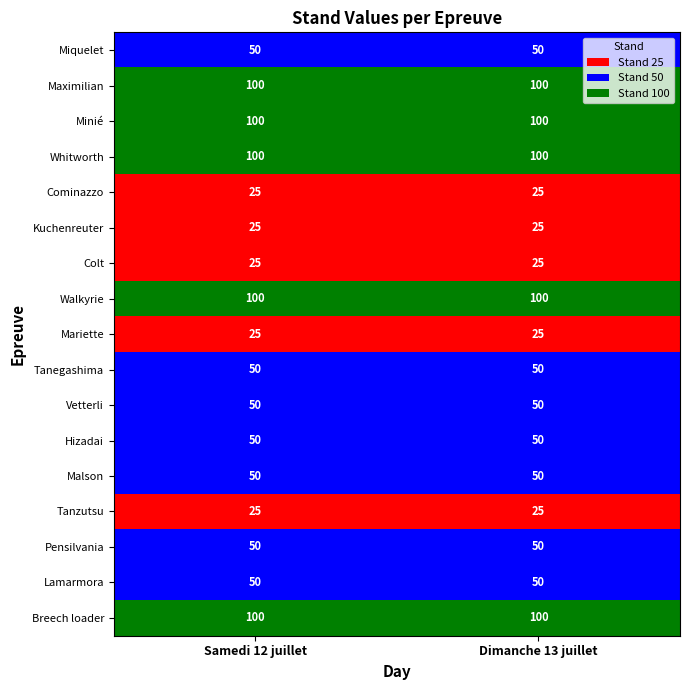

The Mariette series shows 25 at Dimanche 13 juillet. True or false?

True